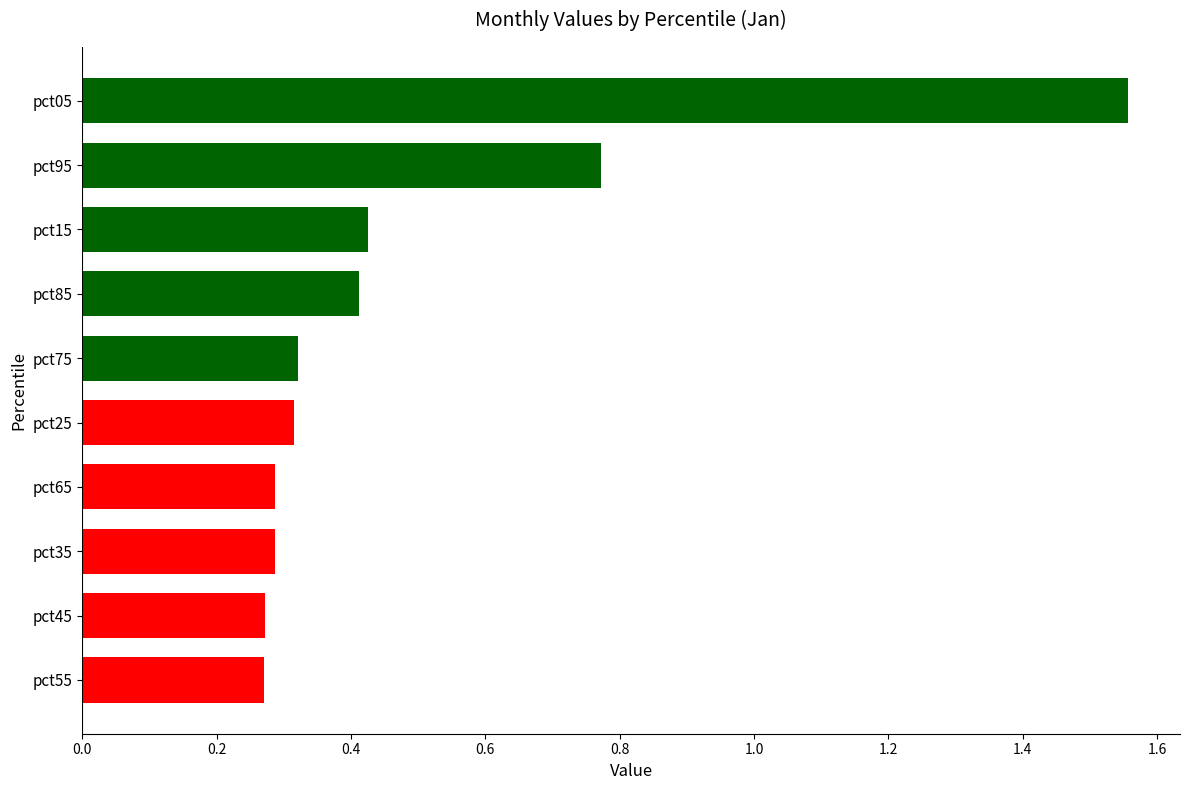

Does the chart contain any negative values?

No